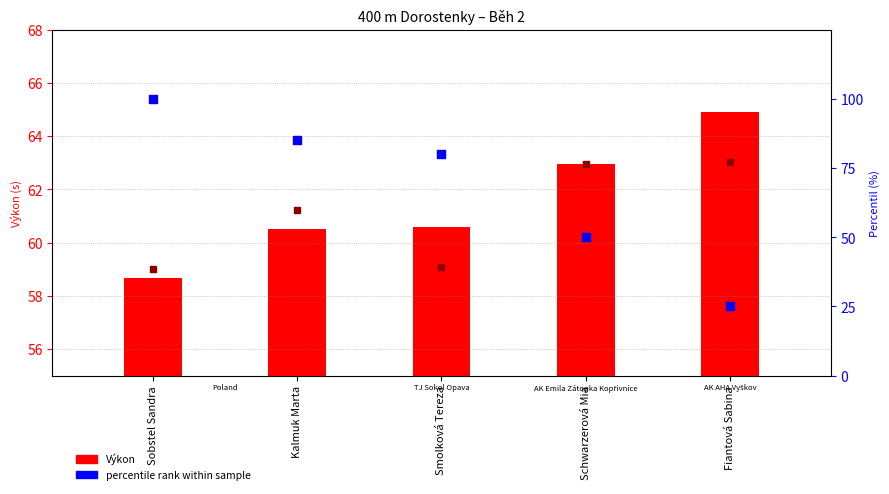

Which series contains the lowest Y value?

percentile rank within sample